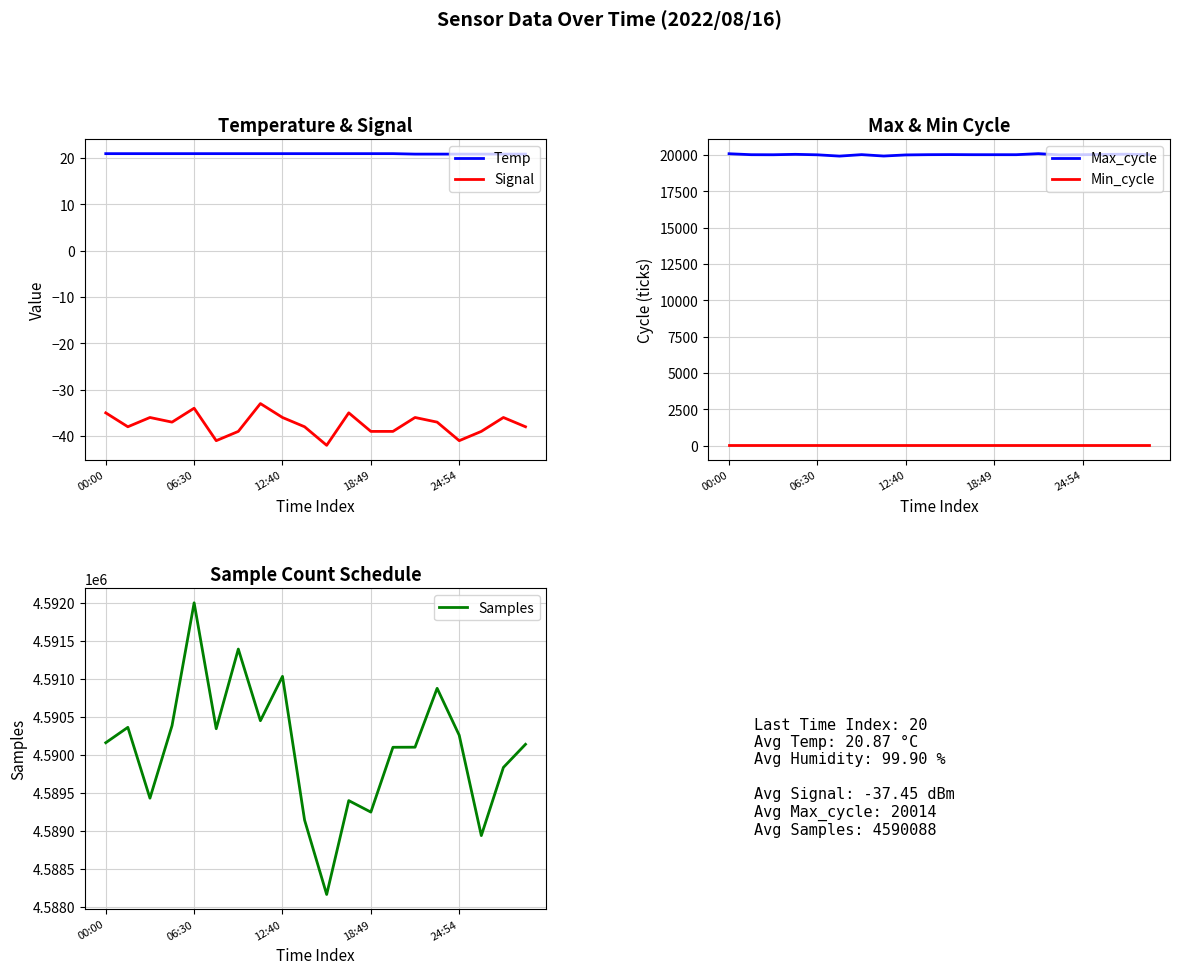

True or false: Signal and Temp cross at least once.

False